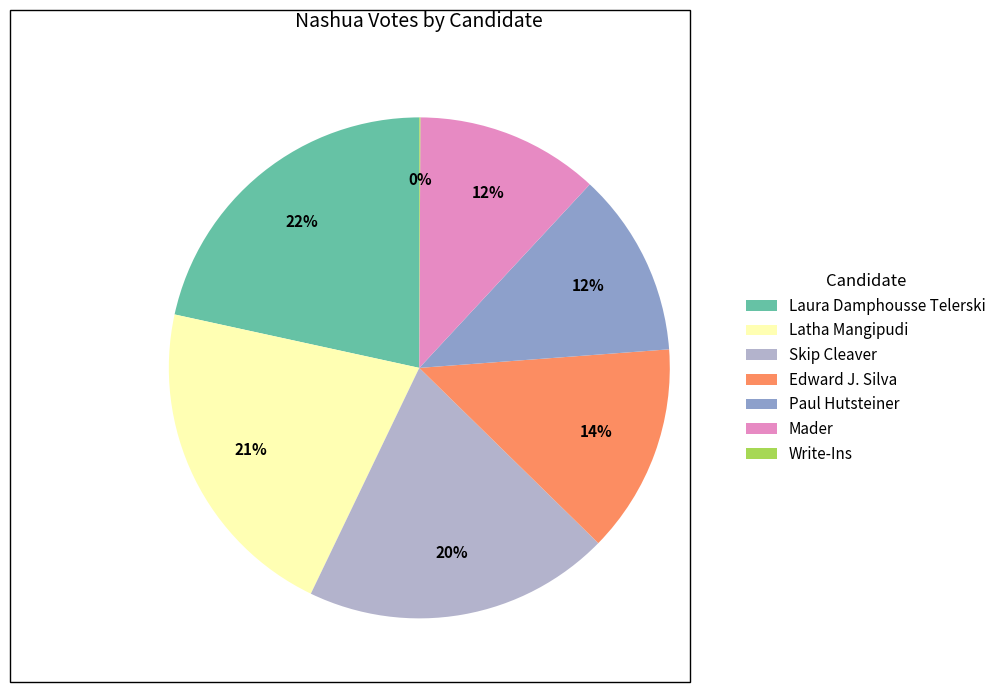

Is Edward J. Silva the majority of the pie?

No